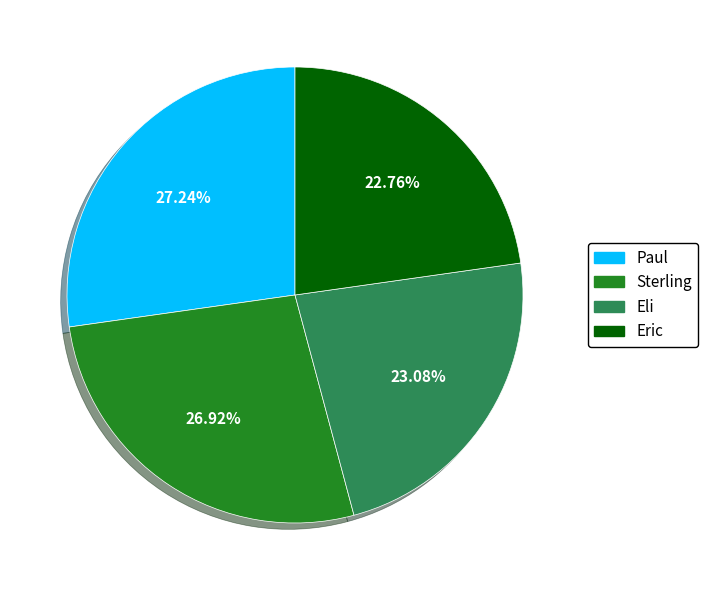

Count the number of slices in the pie.

4